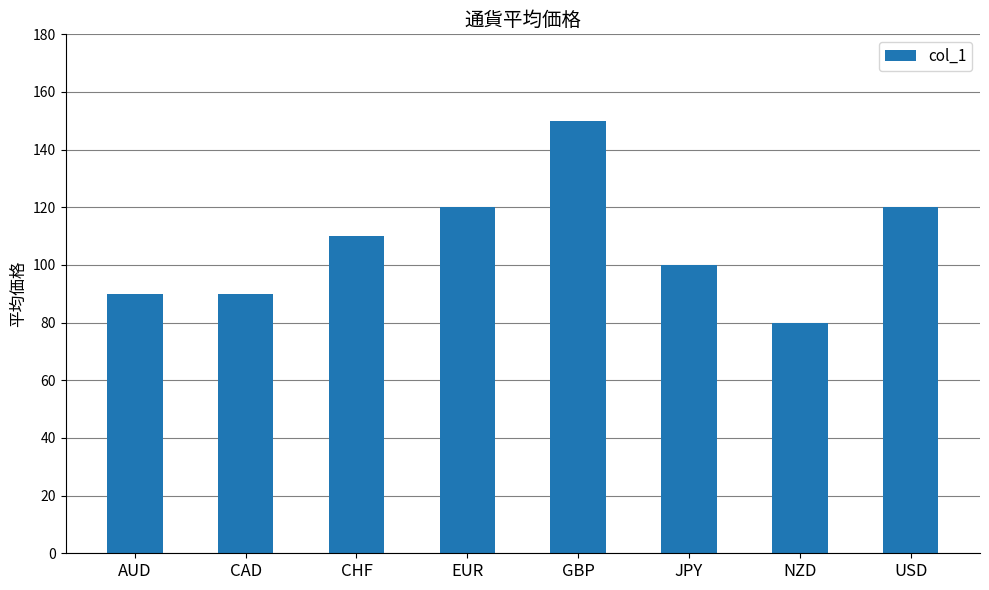

What position from the right is EUR?

5